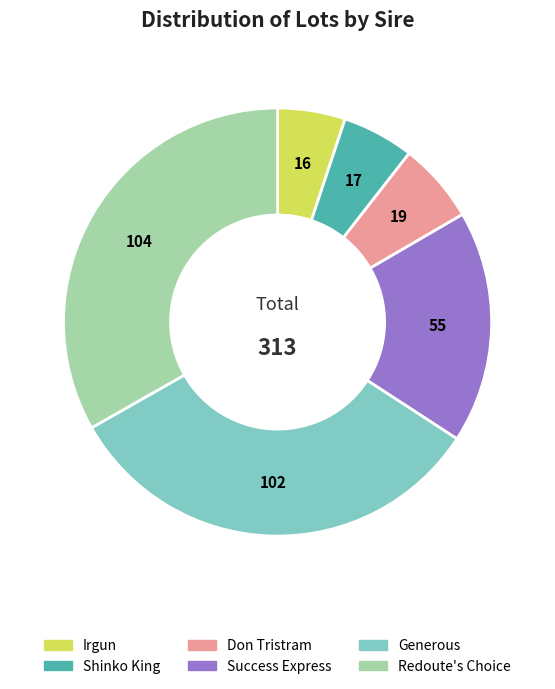

Does Irgun account for over 50% of the chart?

No